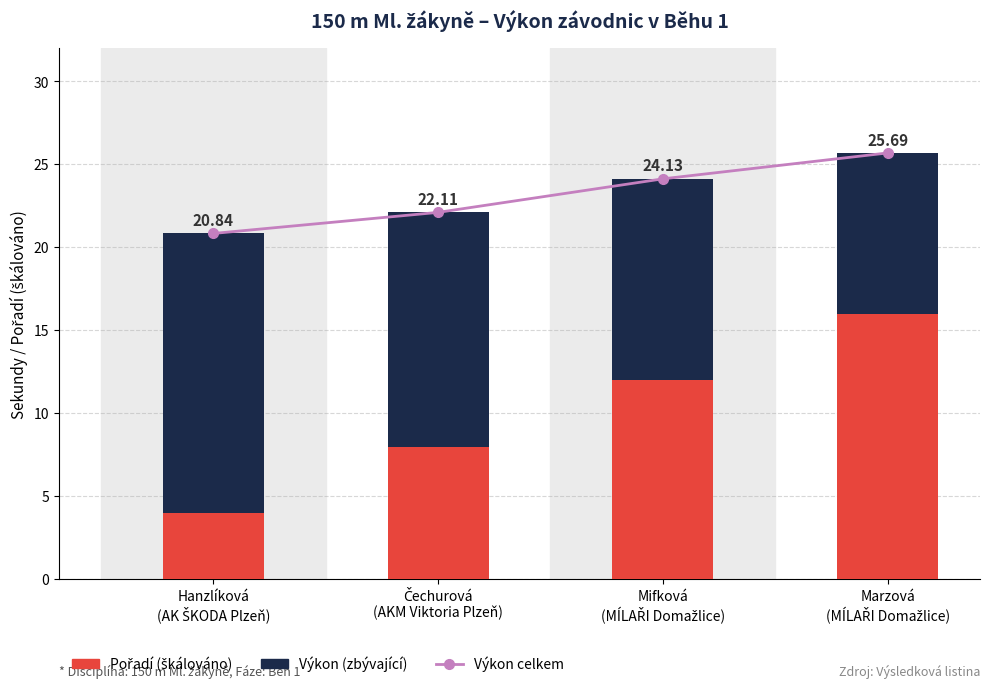

What is the greatest value displayed?

25.7